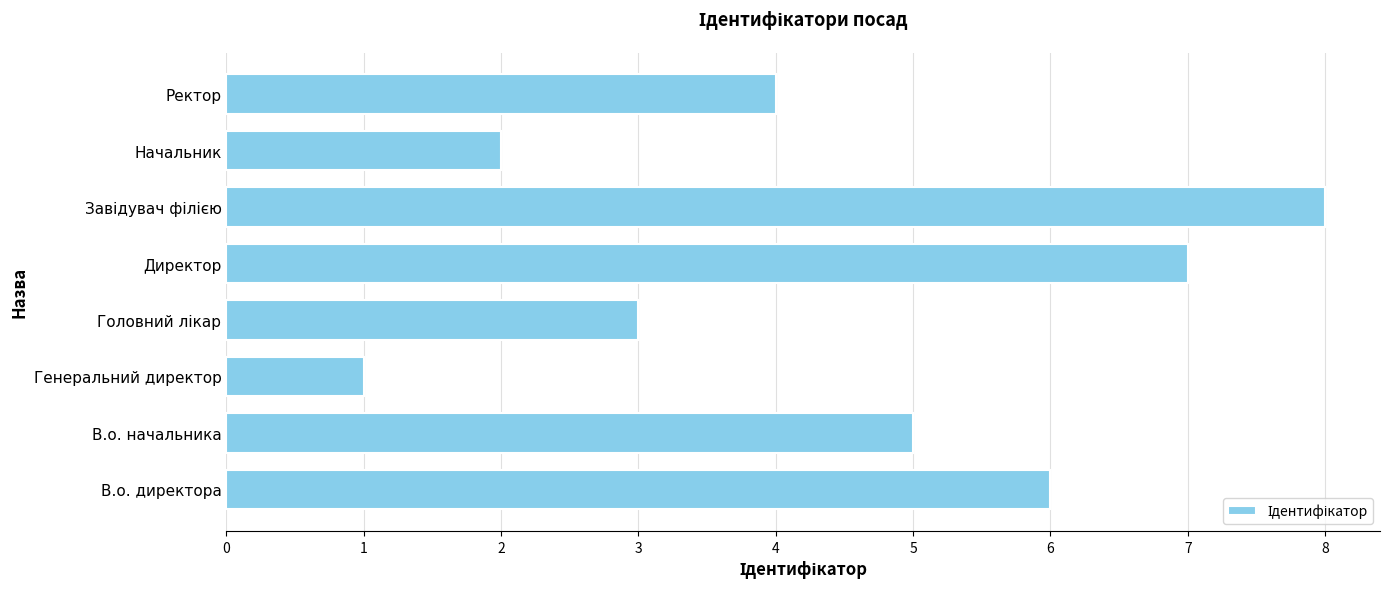

What is the difference between the second highest and minimum values?

6